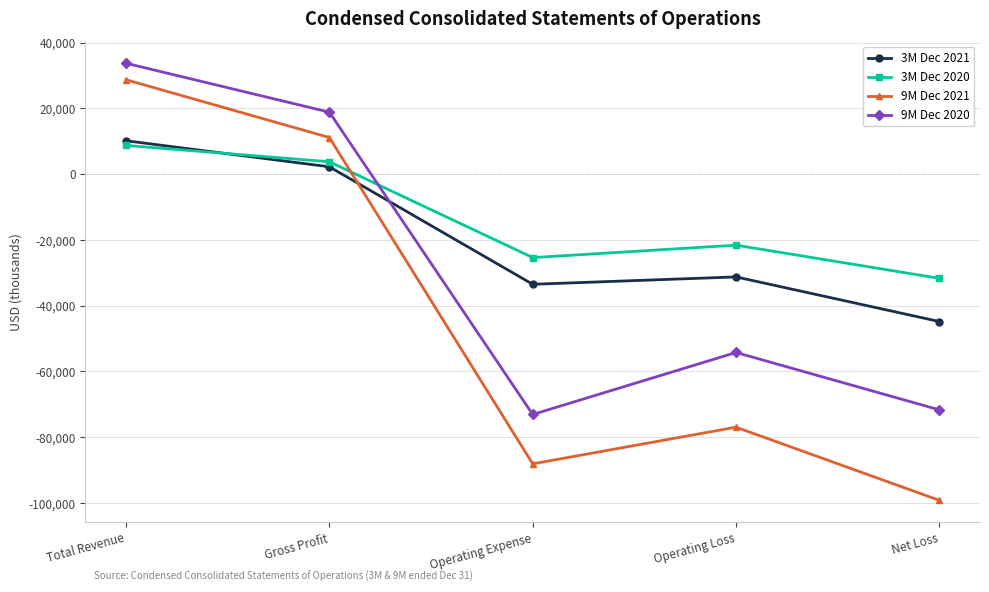

List the series in order of their overall mean, lowest first.

9M Dec 2021, 9M Dec 2020, 3M Dec 2021, 3M Dec 2020